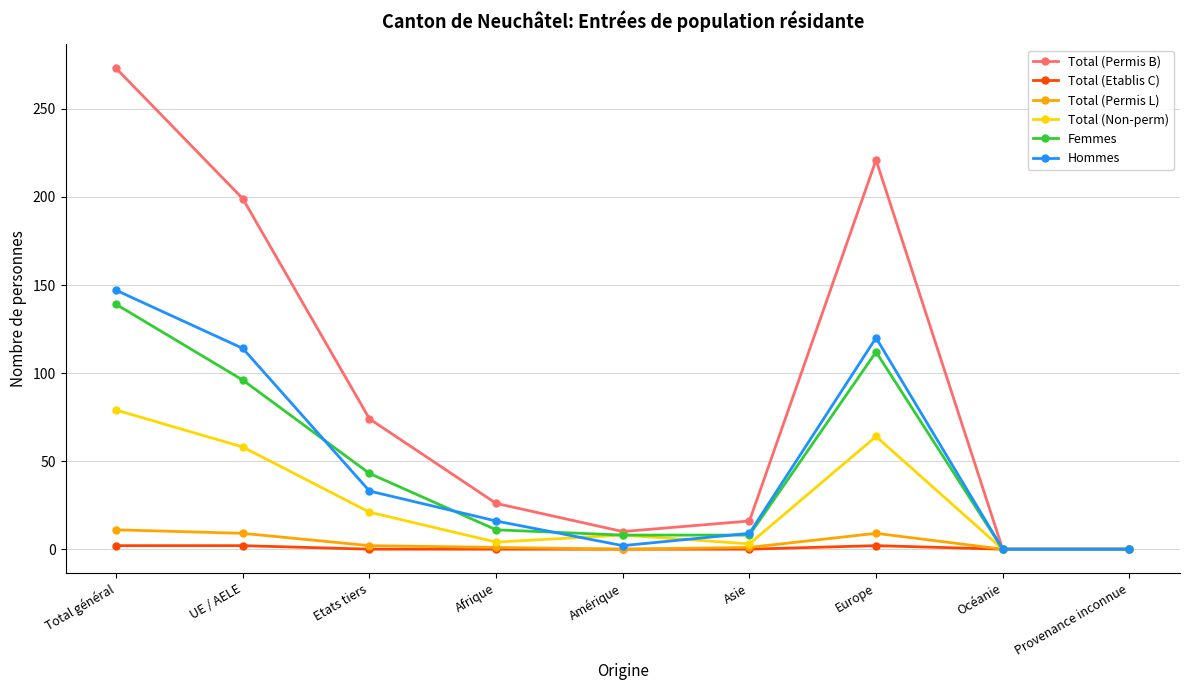

Which series has the widest spread of values?

Total (Permis B)